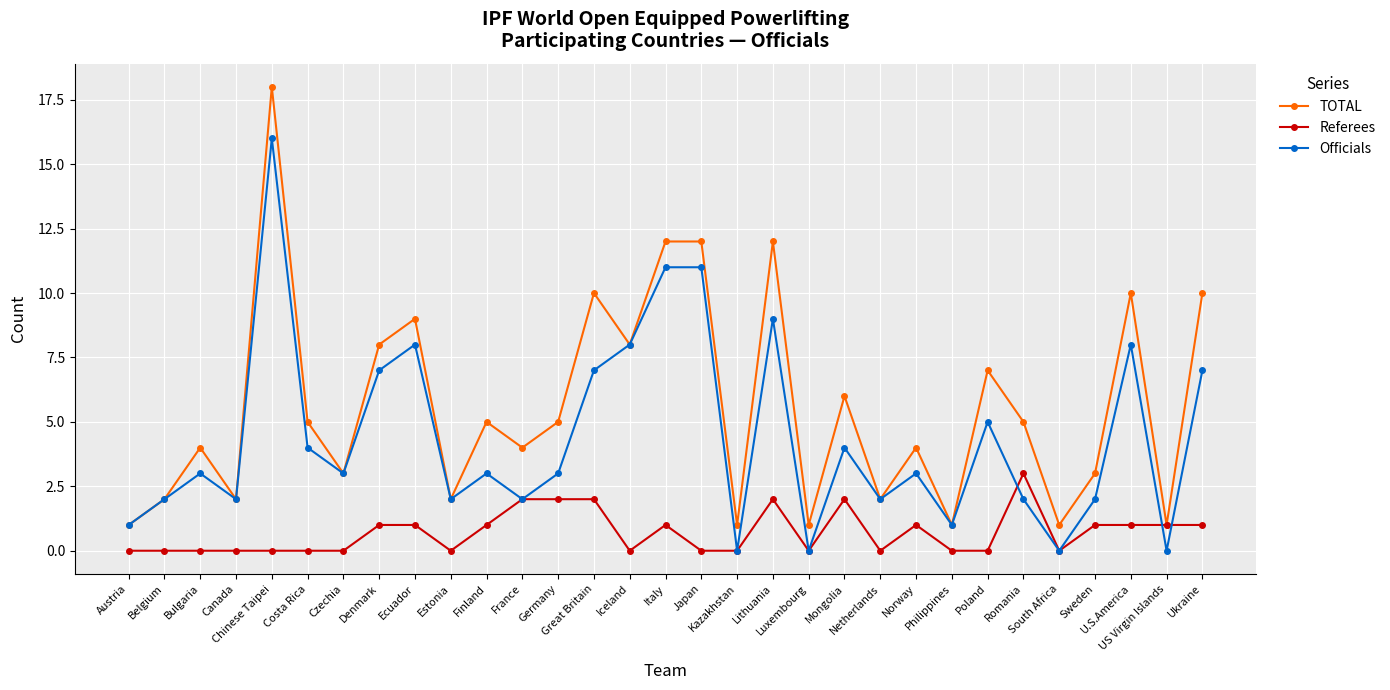

Rank the series by their maximum value, from highest to lowest.

TOTAL, Officials, Referees